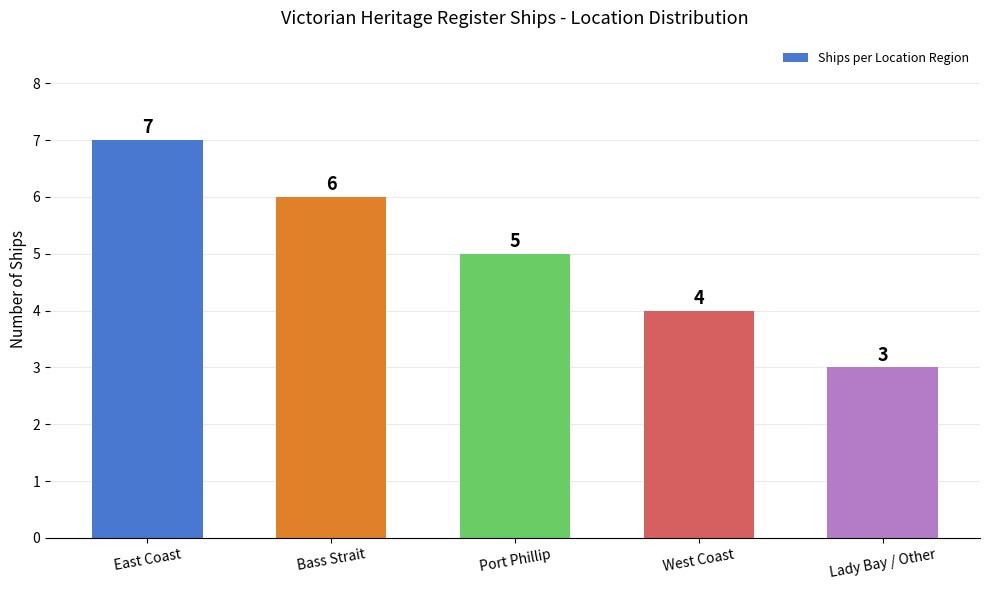

The chart shows a value of 10 at Bass Strait. True or false?

False